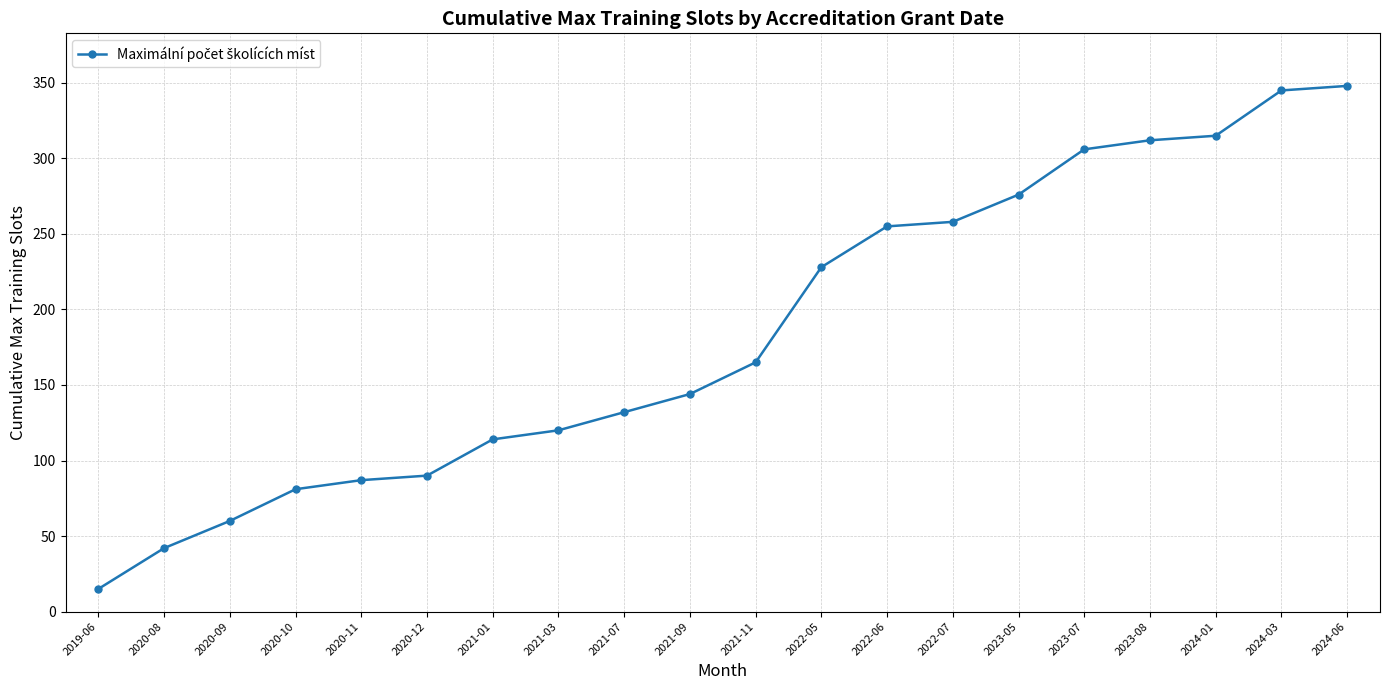

The chart shows a value of 91 at 2022-06. True or false?

False